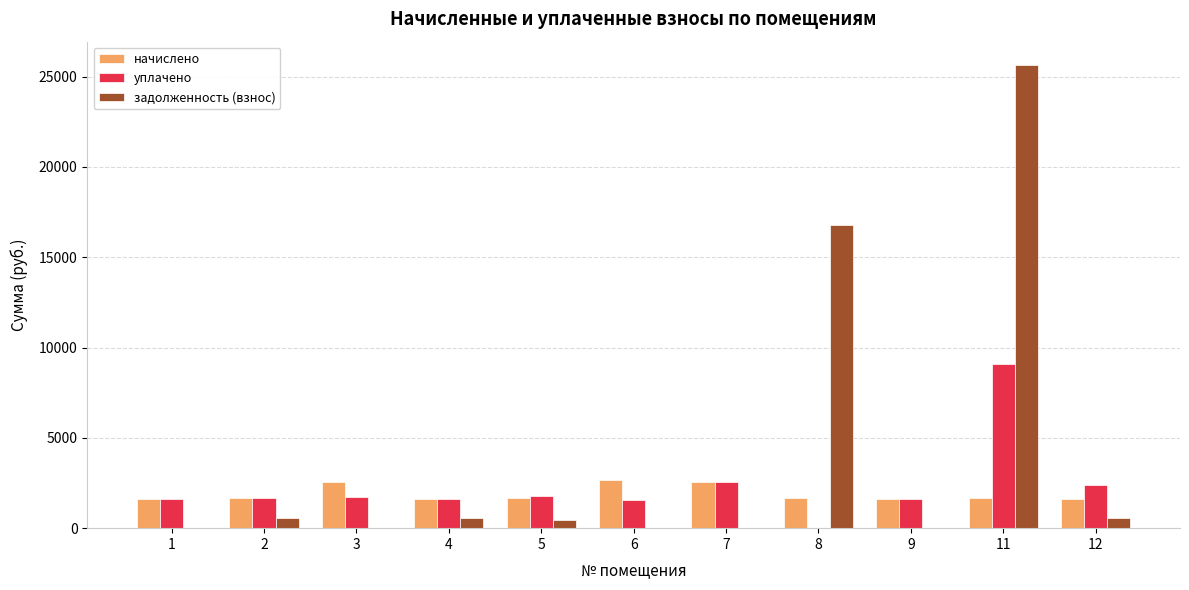

What are all the series names shown in the legend?

начислено, уплачено, задолженность (взнос)